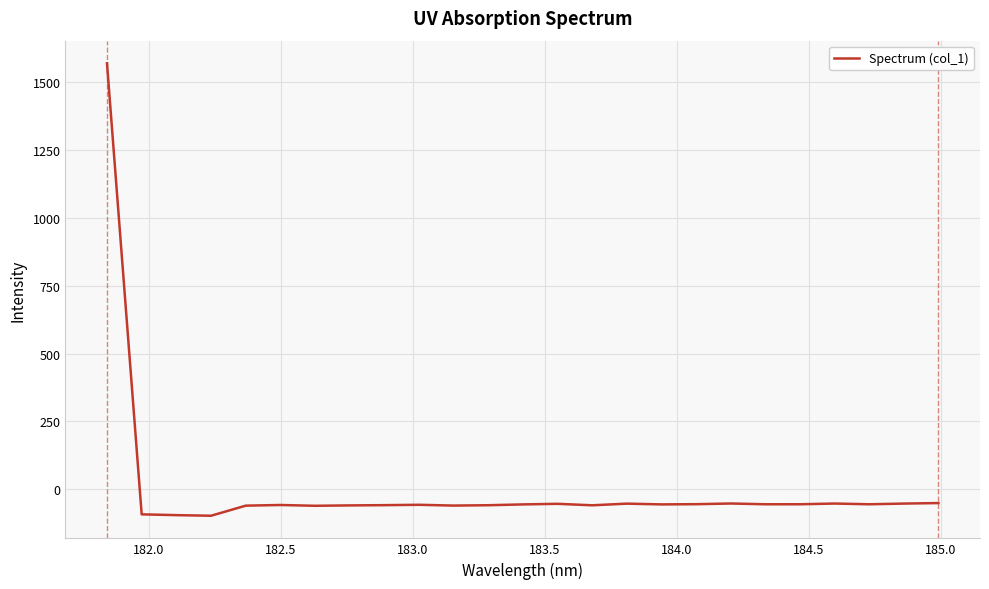

What is the smallest value displayed?

-98.0